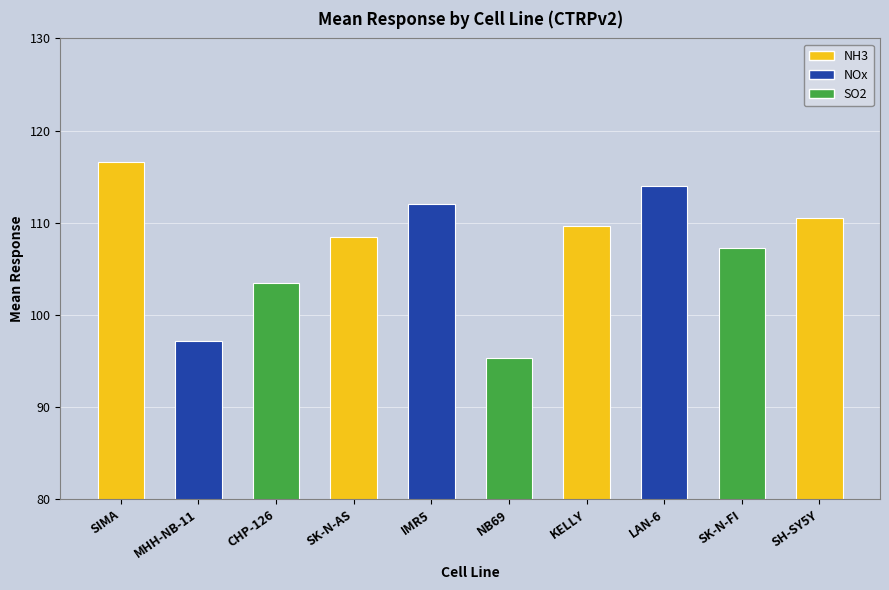

Reading left to right, what are all the values shown in this chart?

SIMA=116.6	MHH-NB-11=97.2	CHP-126=103.5	SK-N-AS=108.4	IMR5=112.0	NB69=95.3	KELLY=109.6	LAN-6=114.0	SK-N-FI=107.2	SH-SY5Y=110.5